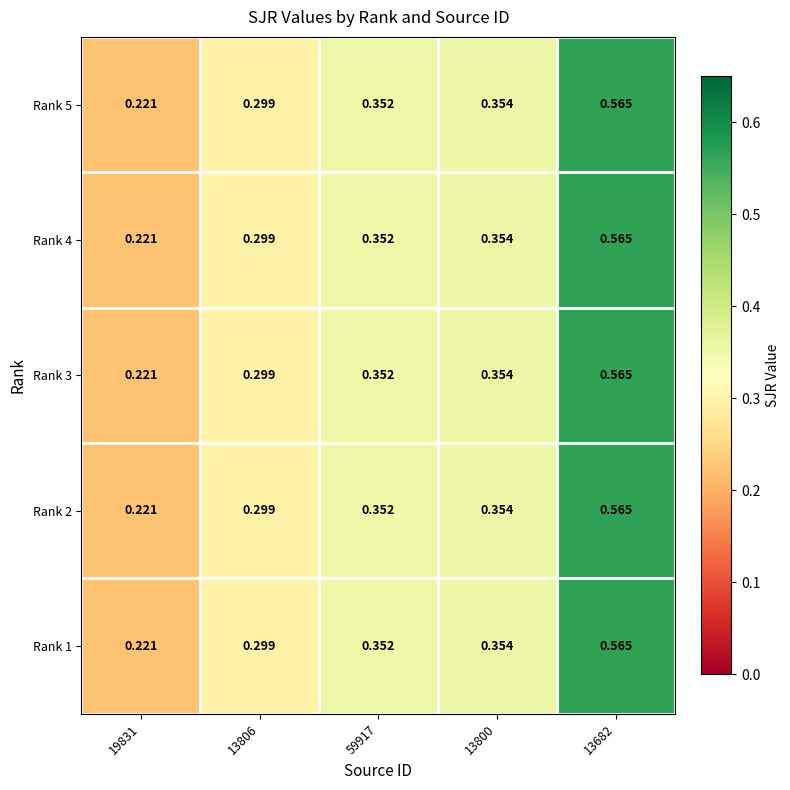

Is the value of Rank 5 at 59917 greater than the value of Rank 2 at 13682?

No